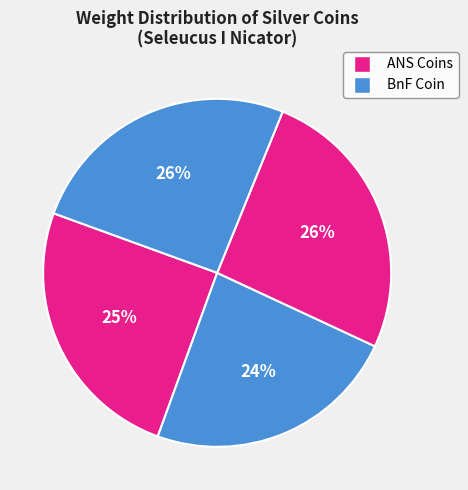

Does any single category account for the majority?

No